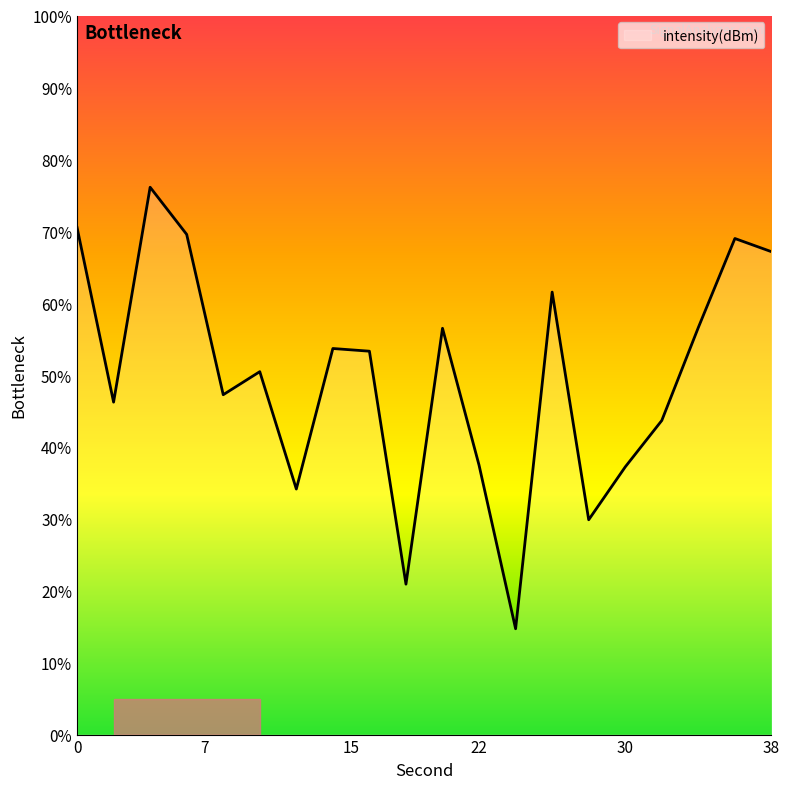

How many distinct data groups are displayed?

1